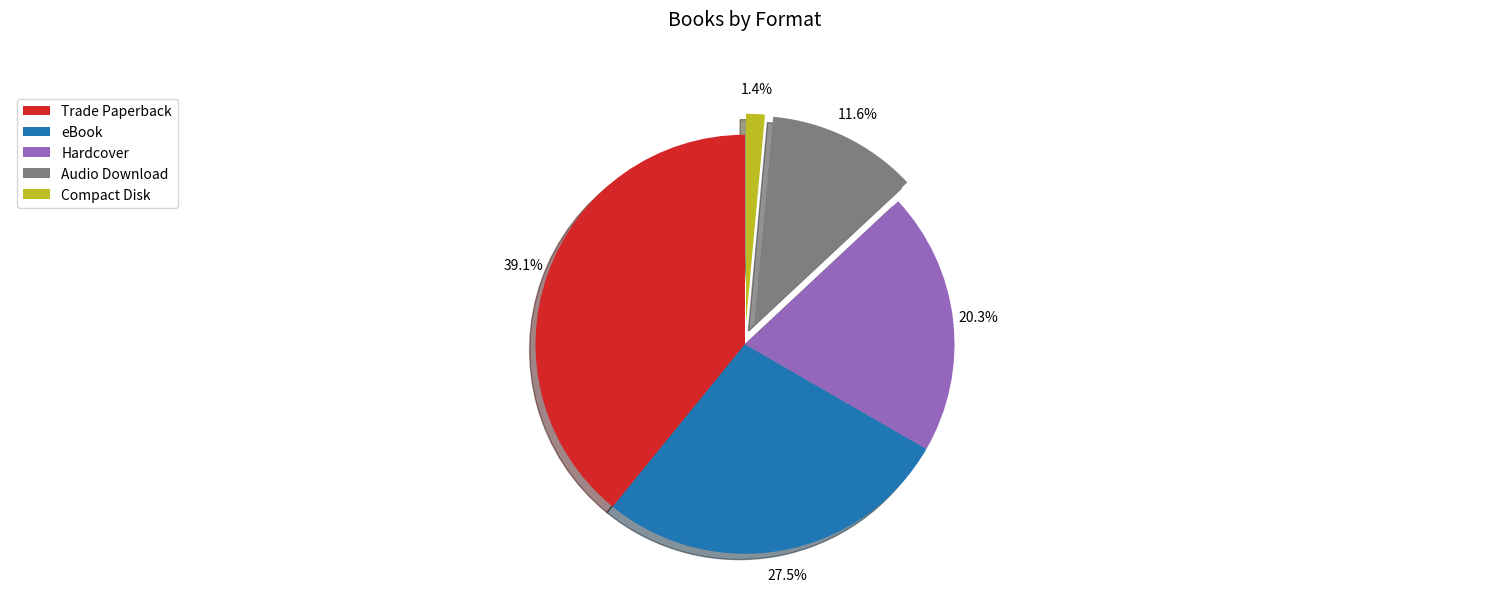

Is it true that Compact Disk is 1% of the pie?

True